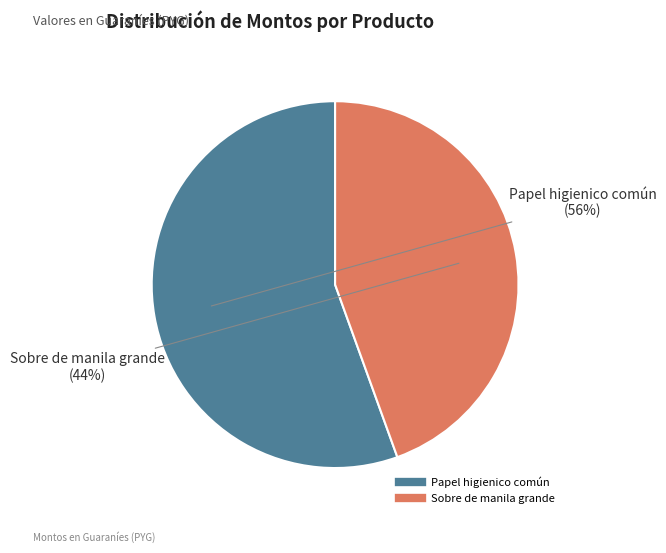

To the nearest percent, what is the combined percentage of Sobre de manila grande and Papel higienico común?

100%